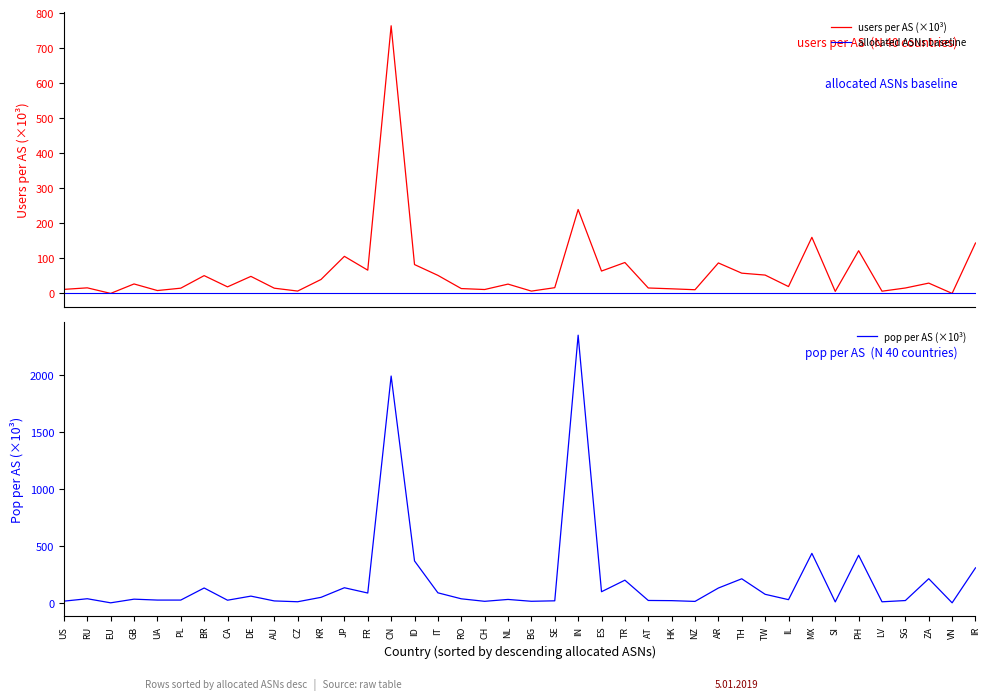

The value of users per AS at DE is 48.6. True or false?

True